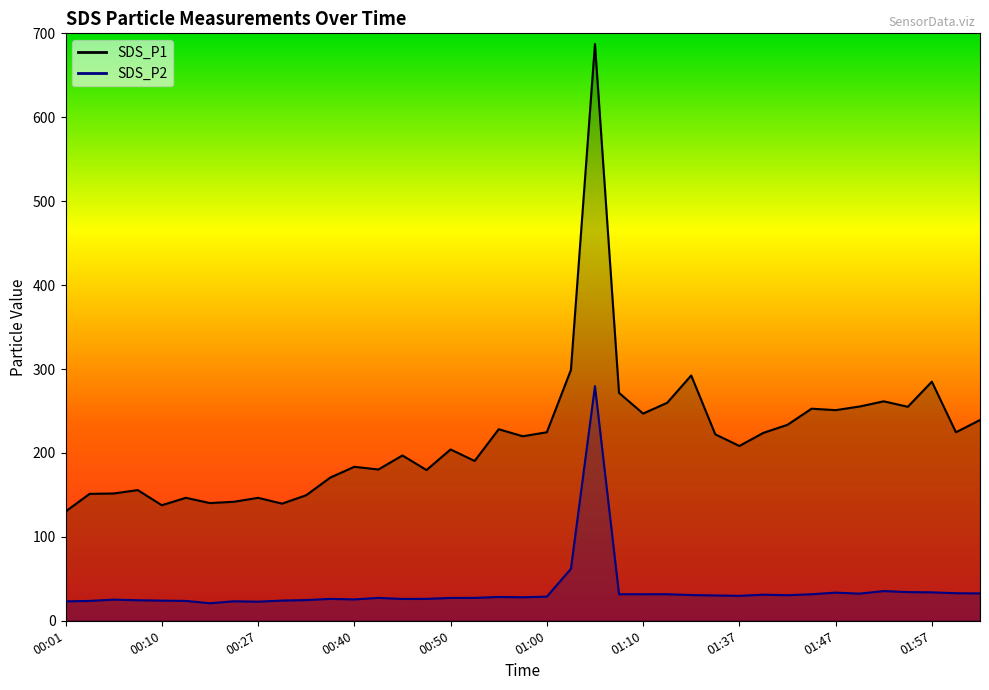

Which series has the widest spread of values?

SDS_P1